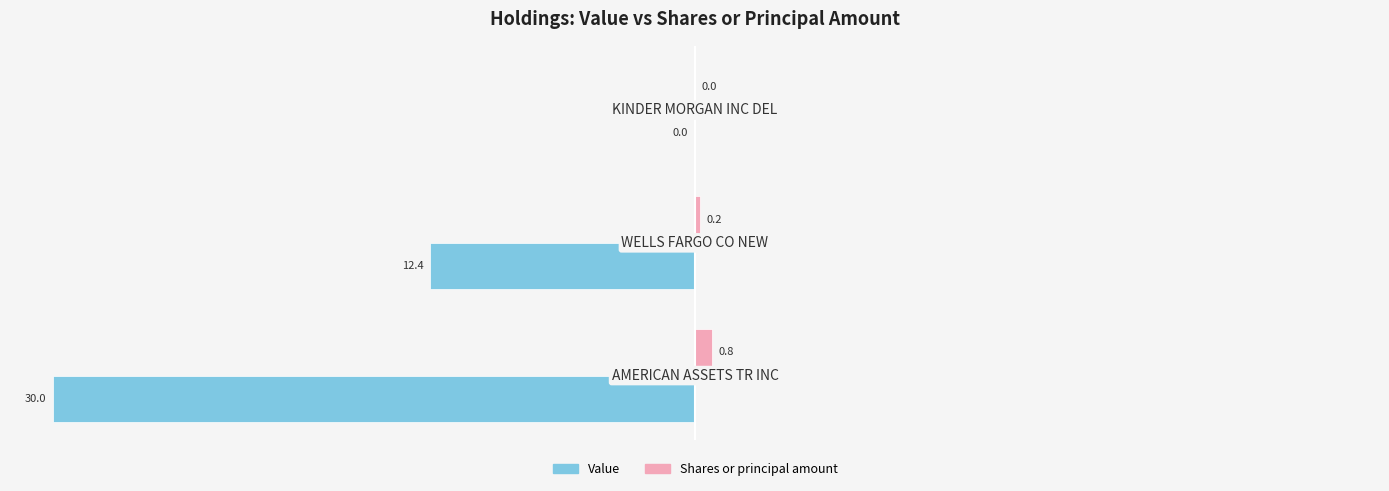

Which series has the largest total across all categories?

Shares or principal amount